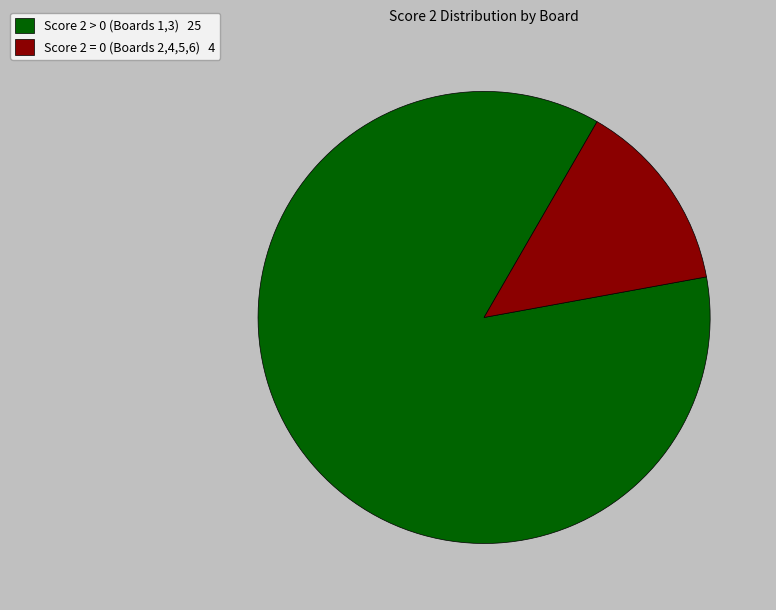

What is the ratio of the value at Score 2 > 0 (Boards 1,3) 25 to the value at Score 2 = 0 (Boards 2,4,5,6) 4?

6.2